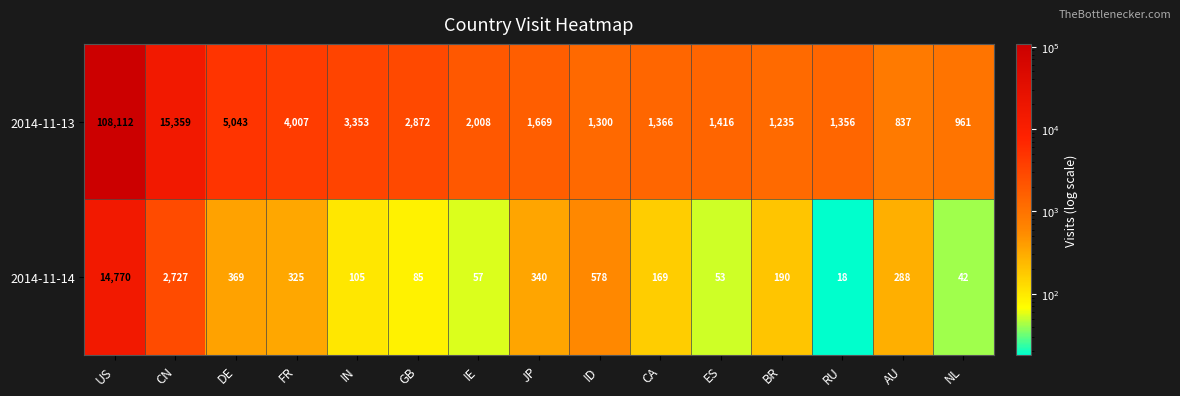

What is the sum of the 2014-11-13 values at AU and CN?

16196